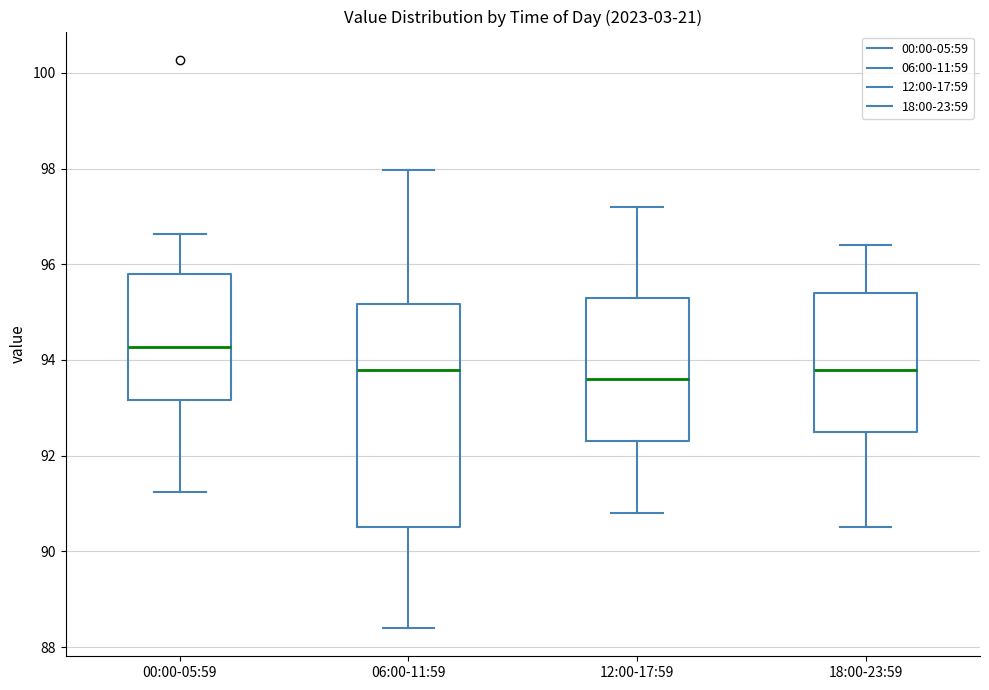

Which box is the tallest, from its lower edge to its upper edge?

06:00-11:59